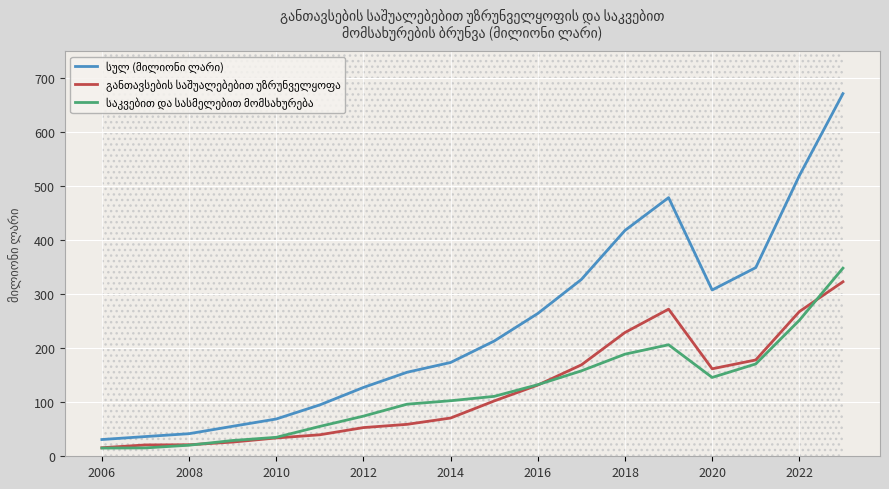

Between 2016 and 16, which series saw the biggest shift?

სულ (მილიონი ლარი)